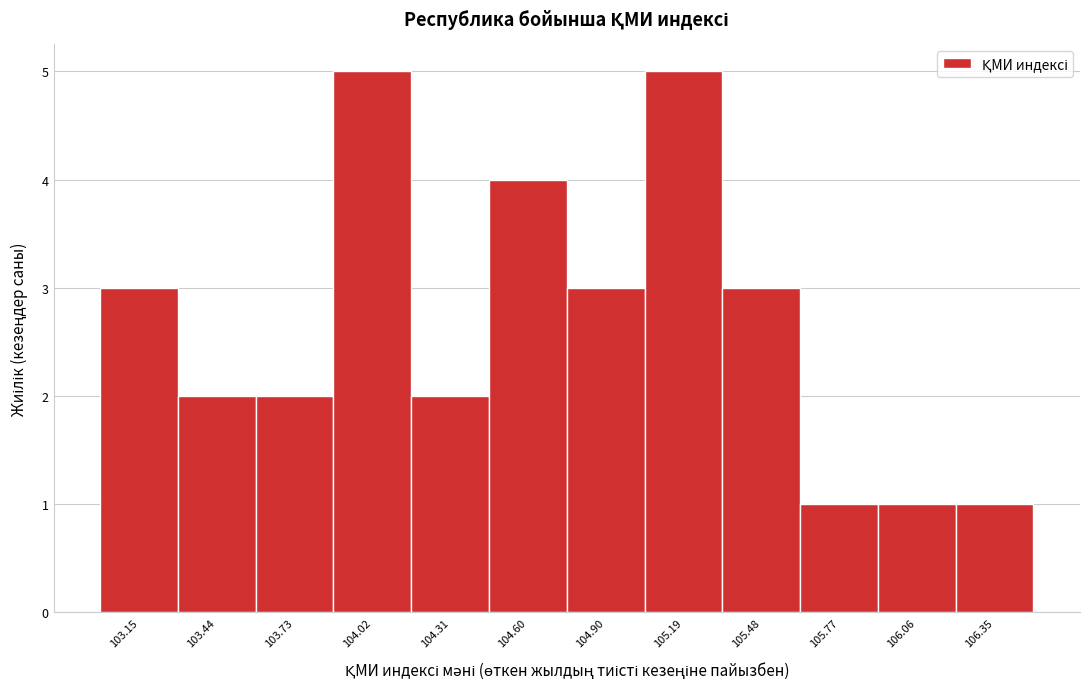

Reading left to right, transcribe this chart: for each bar, give the range it covers on the x-axis and its height. Neither the bar edges nor the heights are printed on the chart, so give them approximately, as read against the axes.

103.00 to 103.30: 3
103.30 to 103.60: 2
103.60 to 103.90: 2
103.90 to 104.15: 5
104.15 to 104.45: 2
104.45 to 104.75: 4
104.75 to 105.05: 3
105.05 to 105.35: 5
105.35 to 105.65: 3
105.65 to 105.90: 1
105.90 to 106.20: 1
106.20 to 106.50: 1